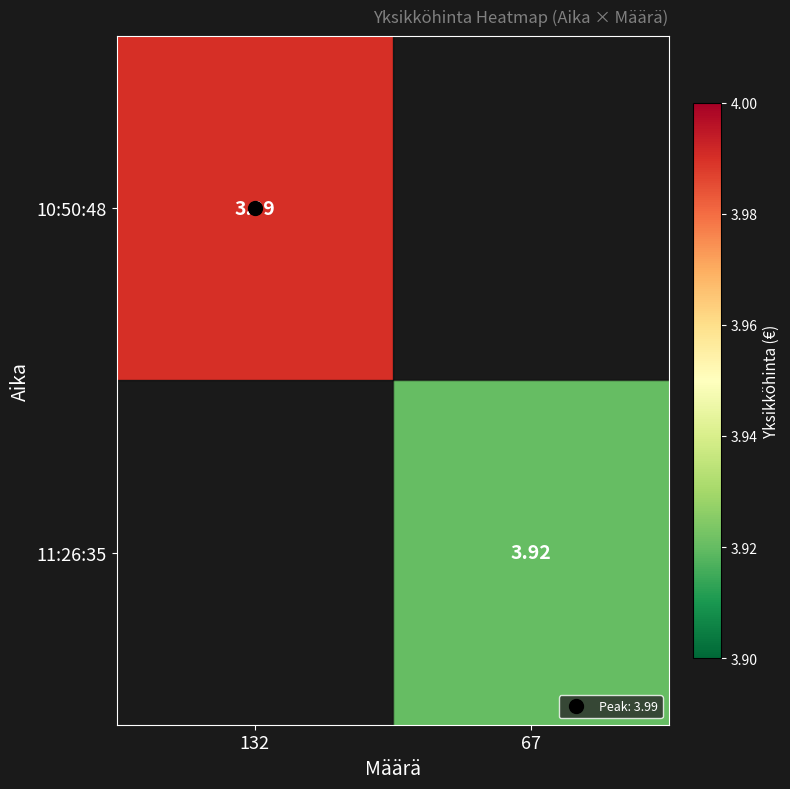

What is the maximum value shown in the chart?

4.0